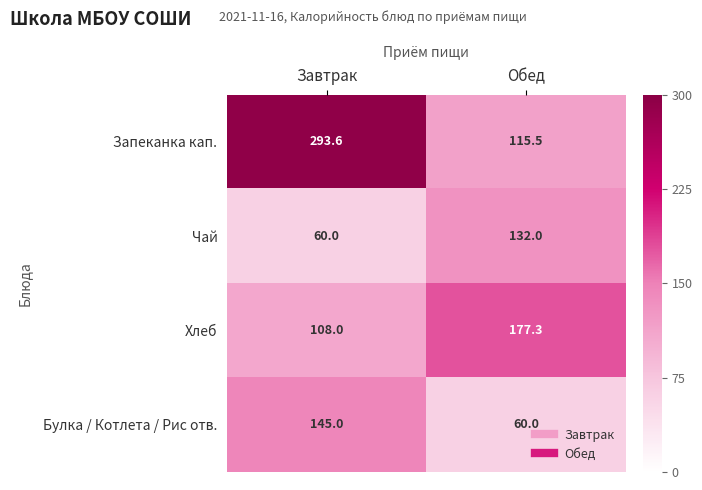

What is the average value of the Чай series?

96.0